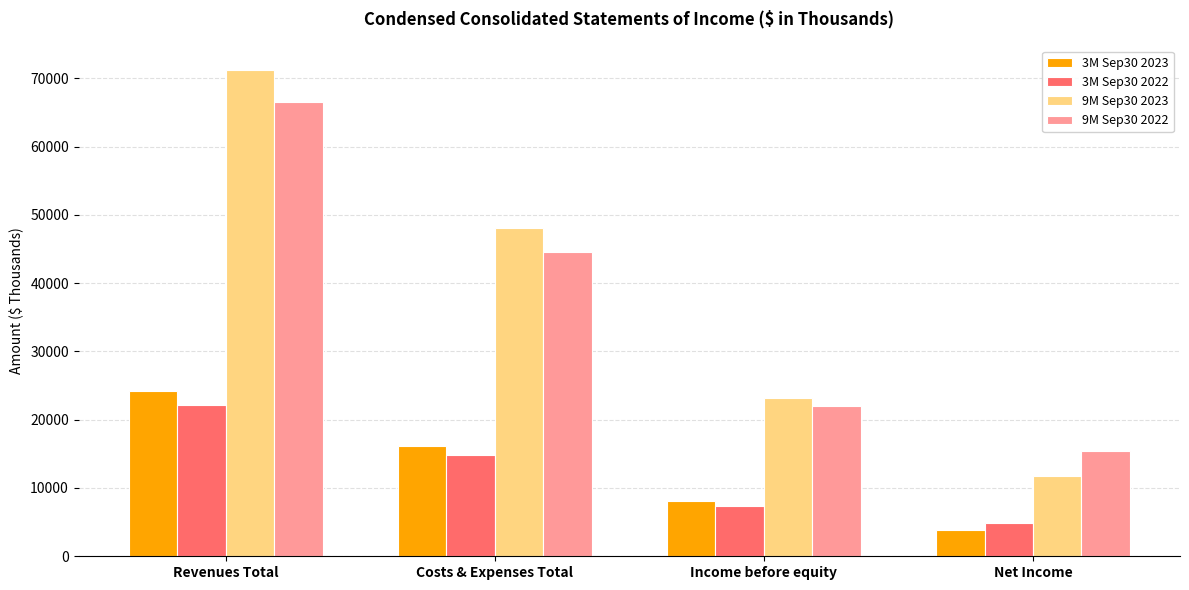

Which series has the largest range (max minus min)?

9M Sep30 2023